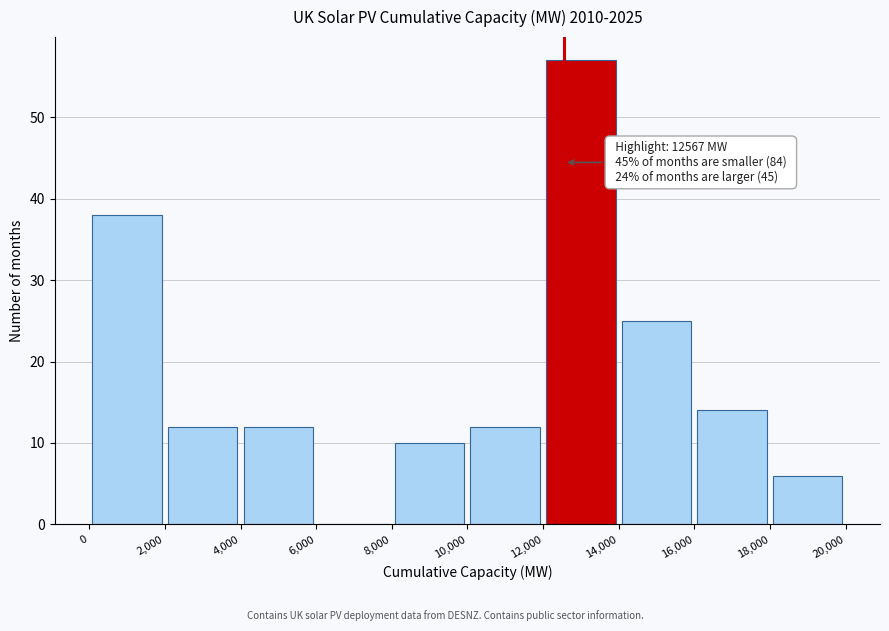

Which range on the x-axis has the tallest bar?

12,000 to 14,000